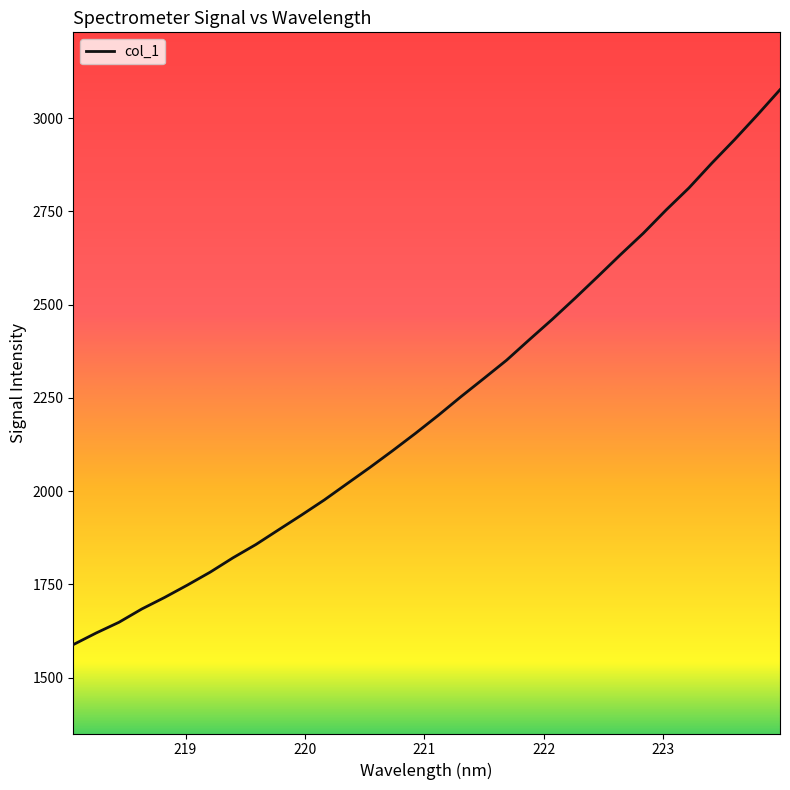

Is this an area chart (filled region under the line)?

No